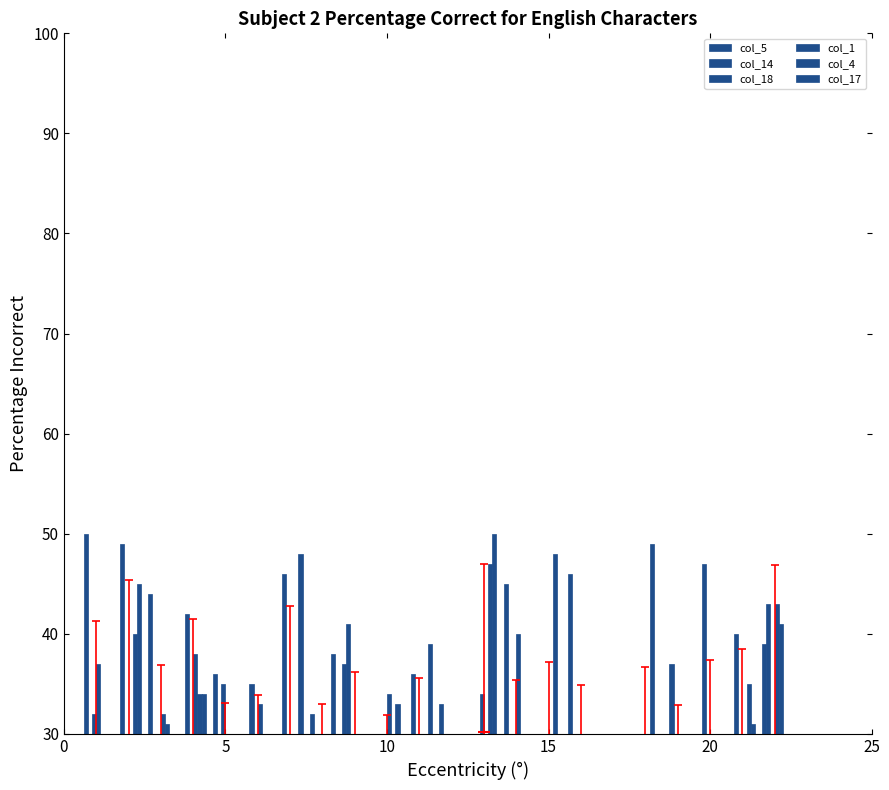

How many bars are there in total?

138